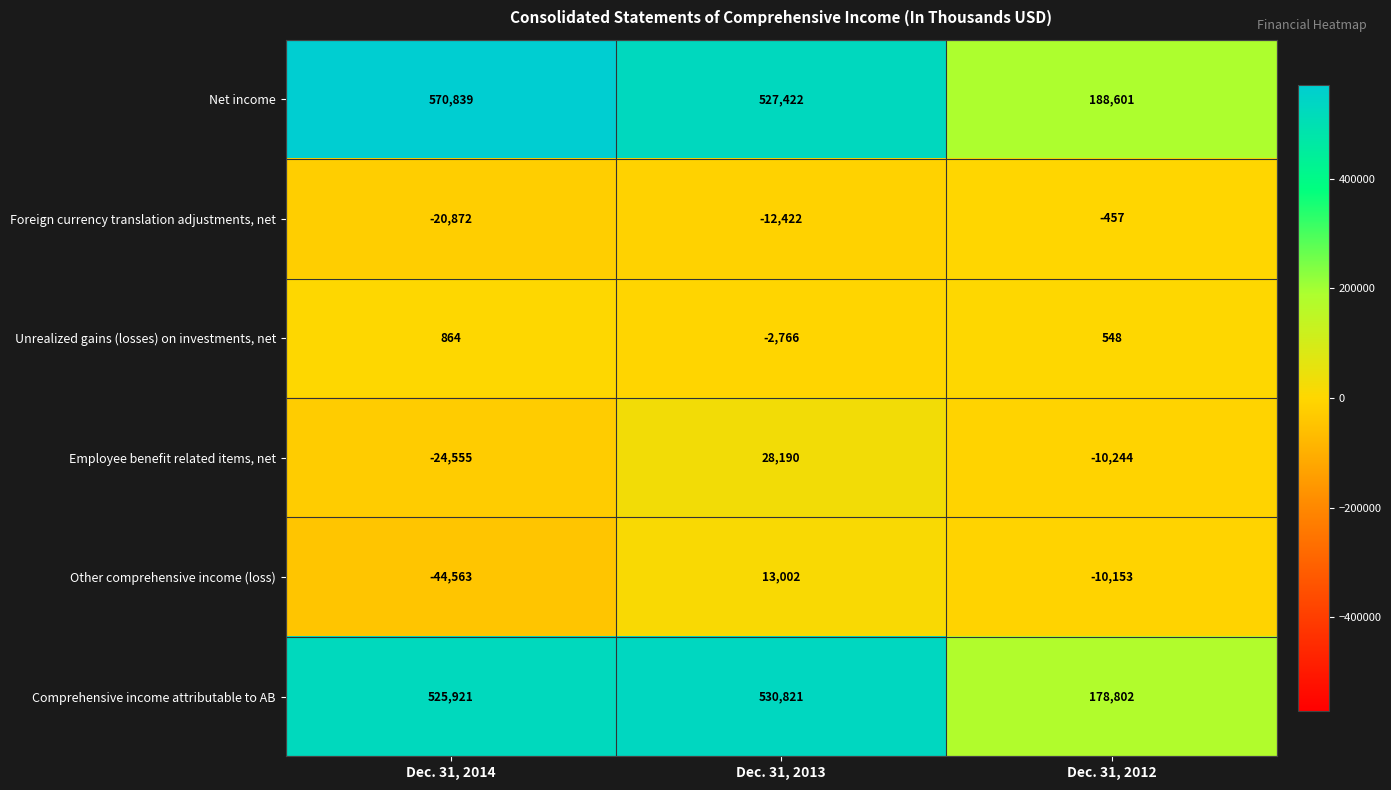

At how many categories does at least one series exceed 241866?

2